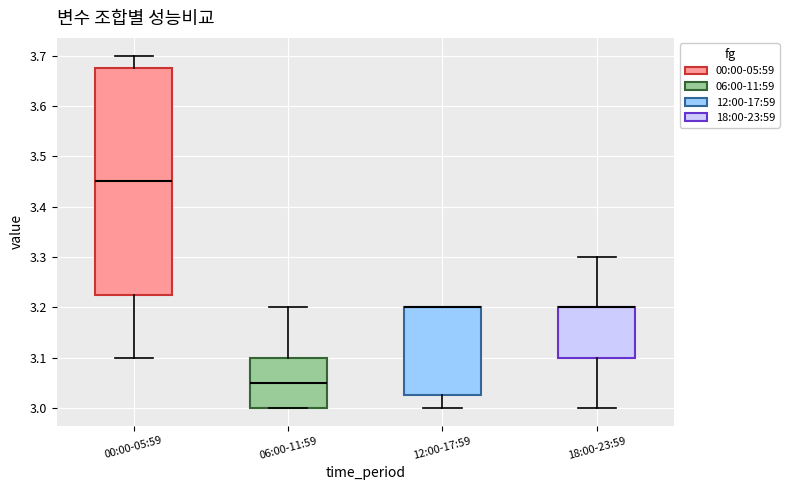

Comparing the boxes themselves (not the whiskers), which one is the tallest?

00:00-05:59